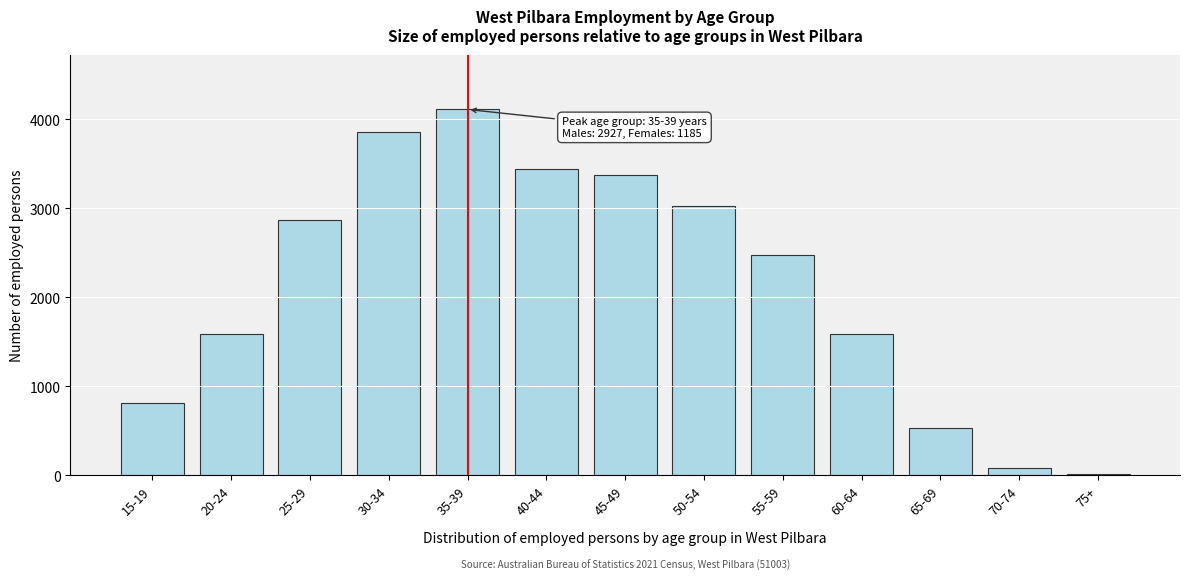

Which category has the highest value across all series?

35-39